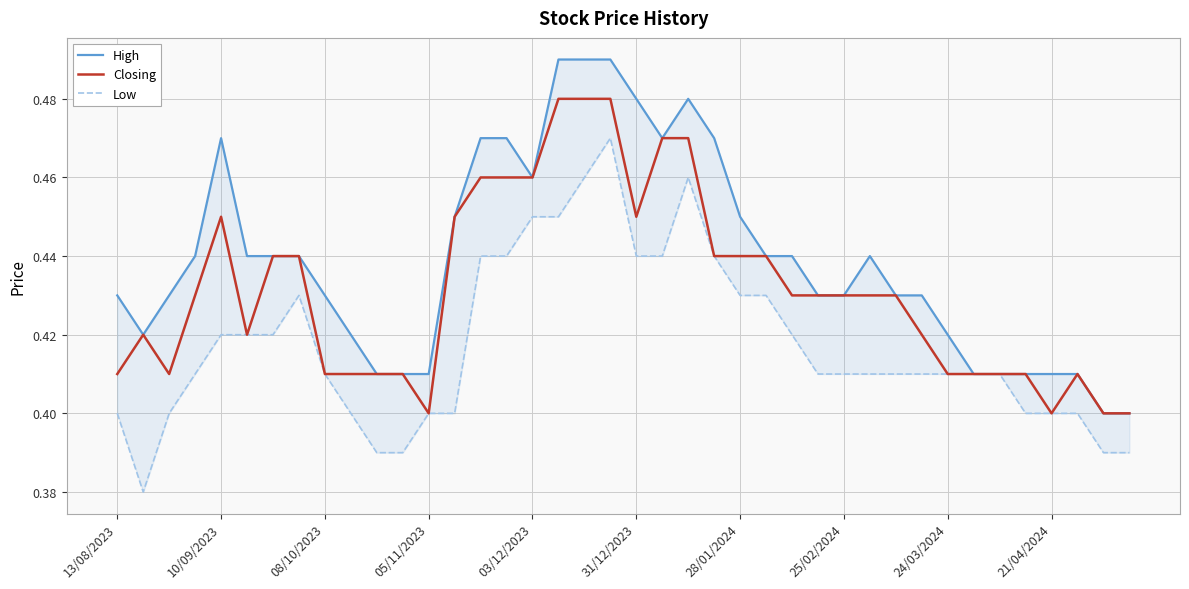

What is the value of the Low point at the 7th from the left?

0.4